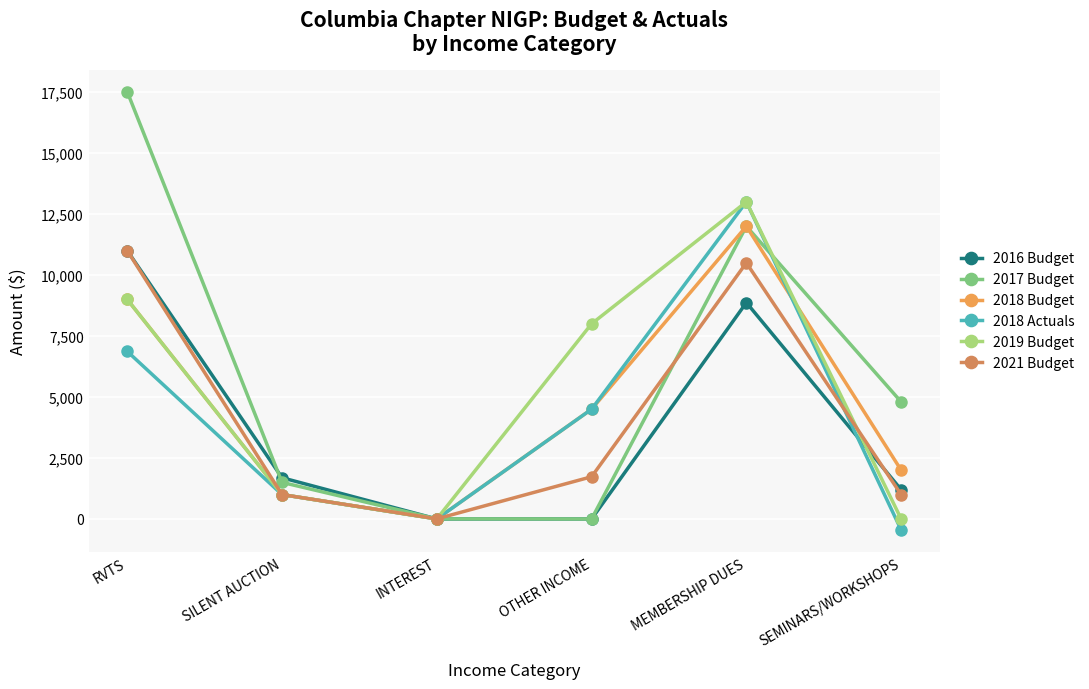

What is the difference between the highest and lowest values at INTEREST?

5.2